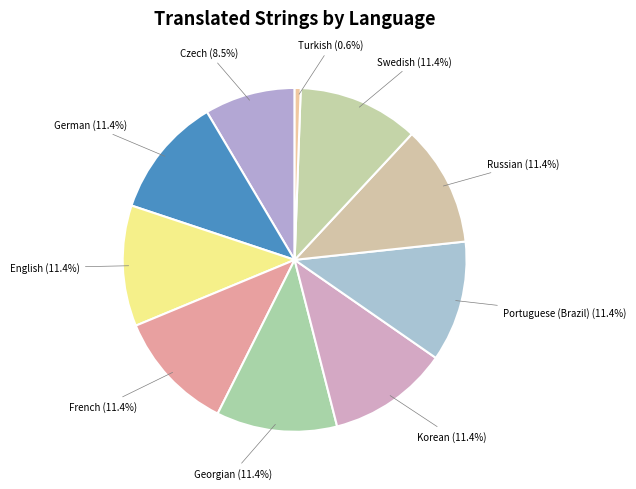

Is there a majority slice in this chart?

No